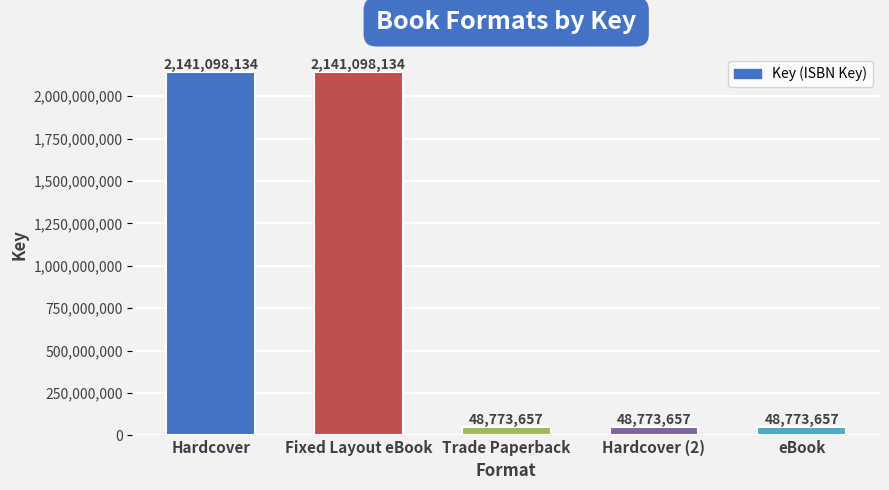

How many distinct data groups are displayed?

1